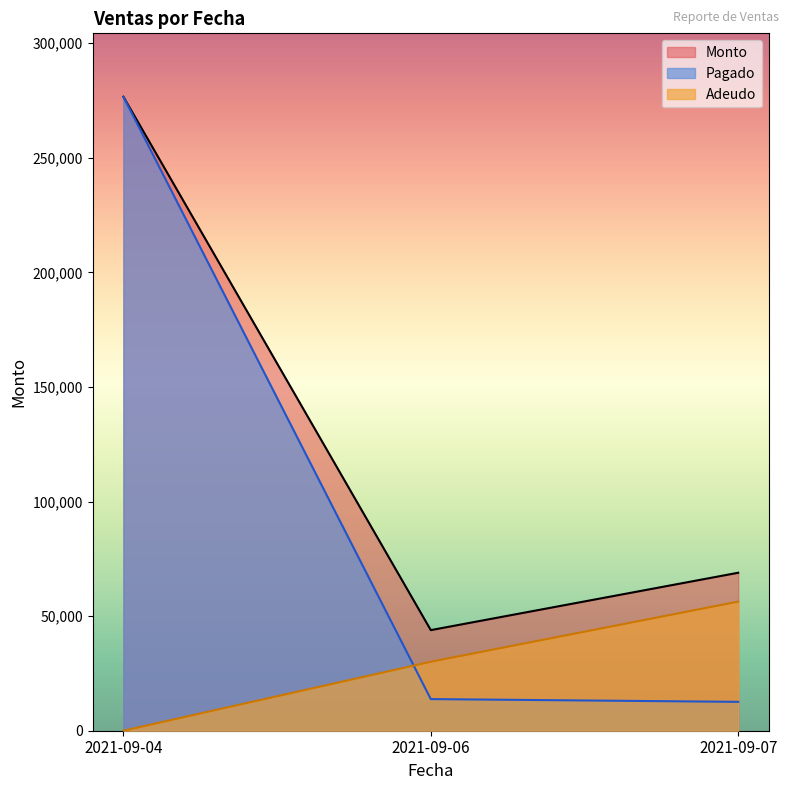

At which label does Monto reach its minimum?

2021-09-06